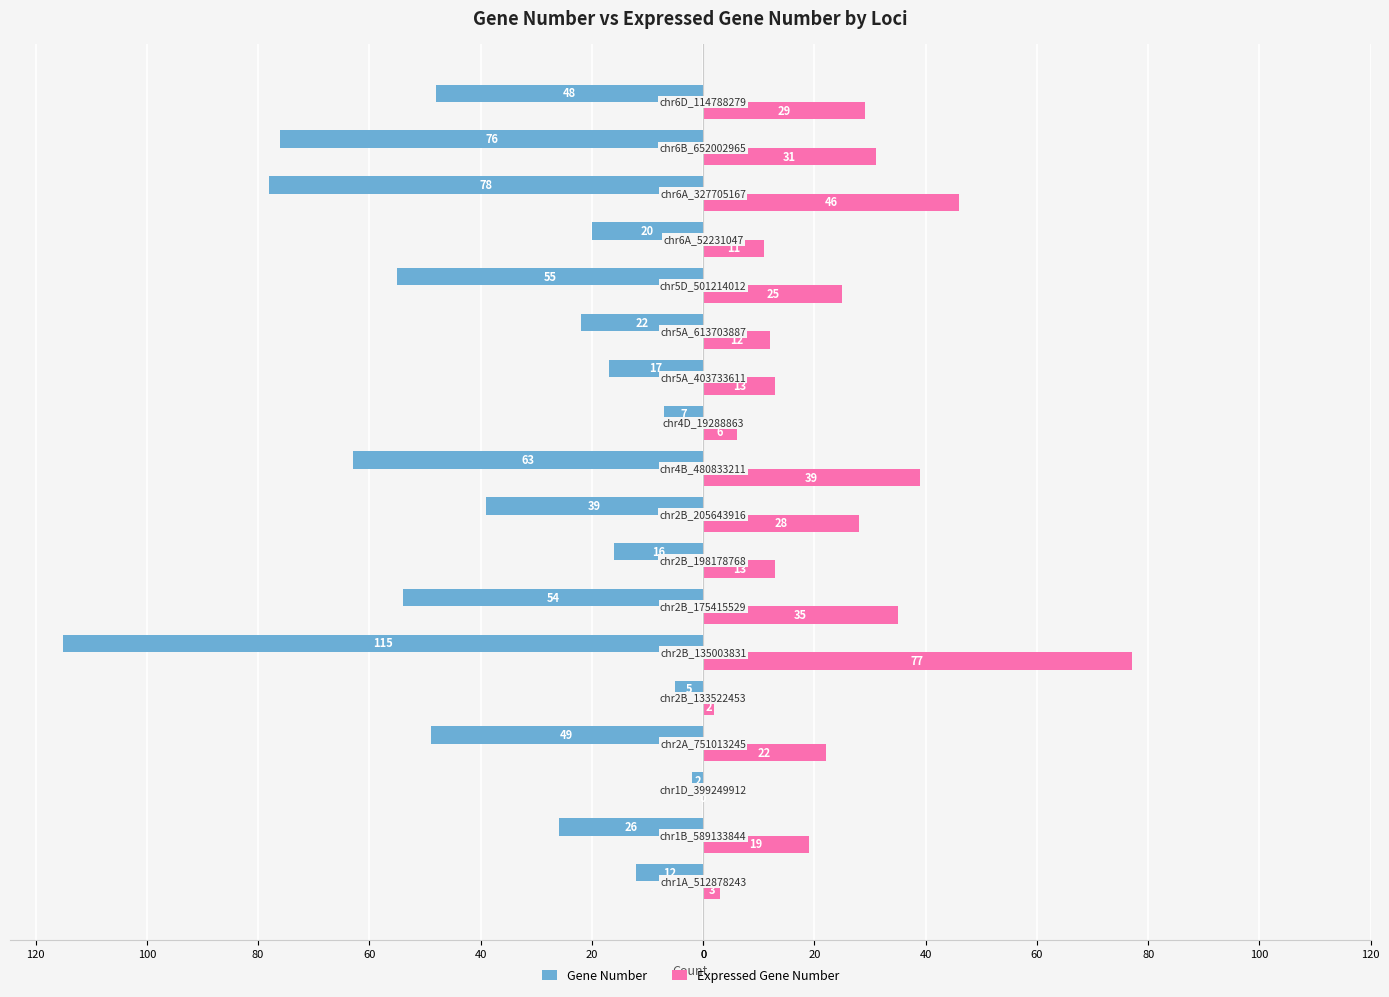

What are all the series names shown in the legend?

Gene Number, Expressed Gene Number